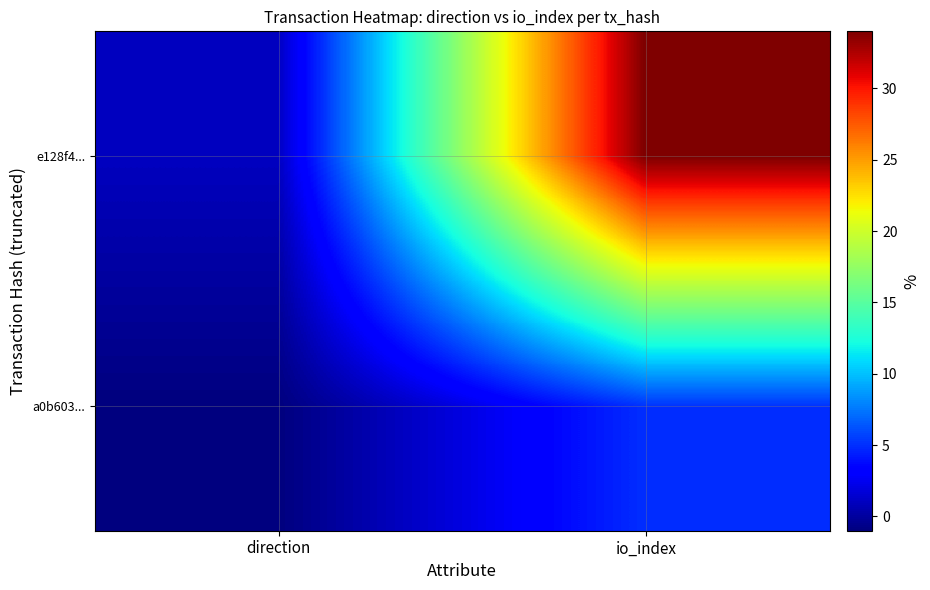

At direction, list the series in order from smallest to largest.

a0b603..., e128f4...